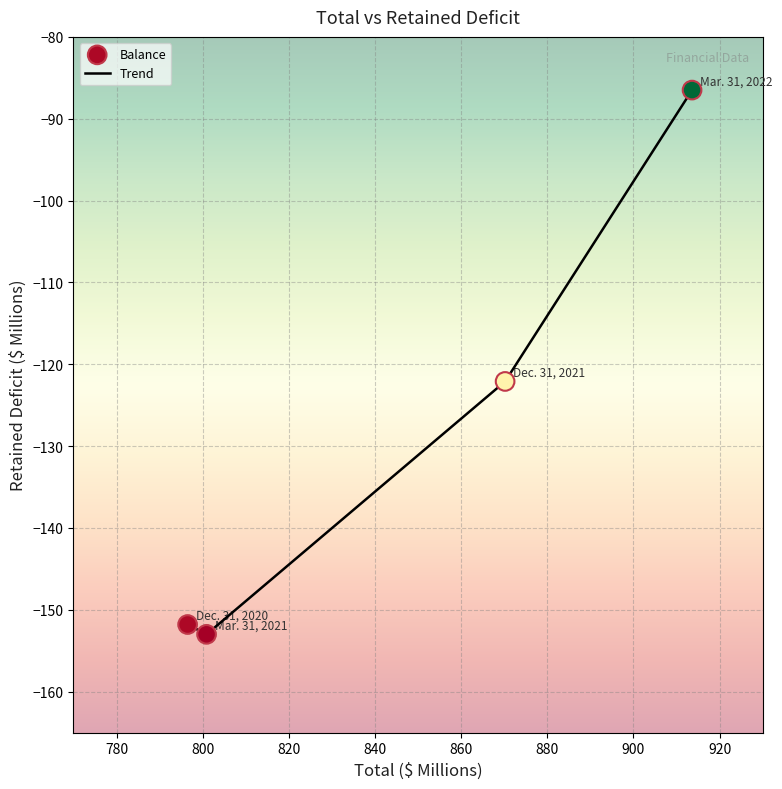

What is the difference between the maximum and second lowest values?

65.3